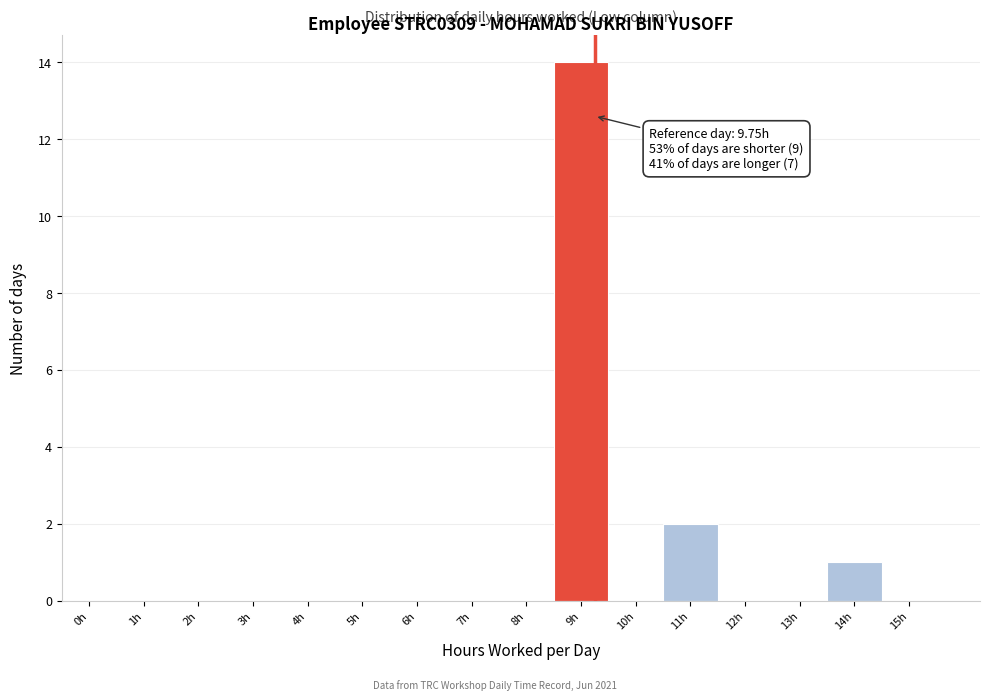

Reading right to left, what are all the values shown in this chart?

15h=0	14h=1	13h=0	12h=0	11h=2	10h=0	9h=14	8h=0	7h=0	6h=0	5h=0	4h=0	3h=0	2h=0	1h=0	0h=0